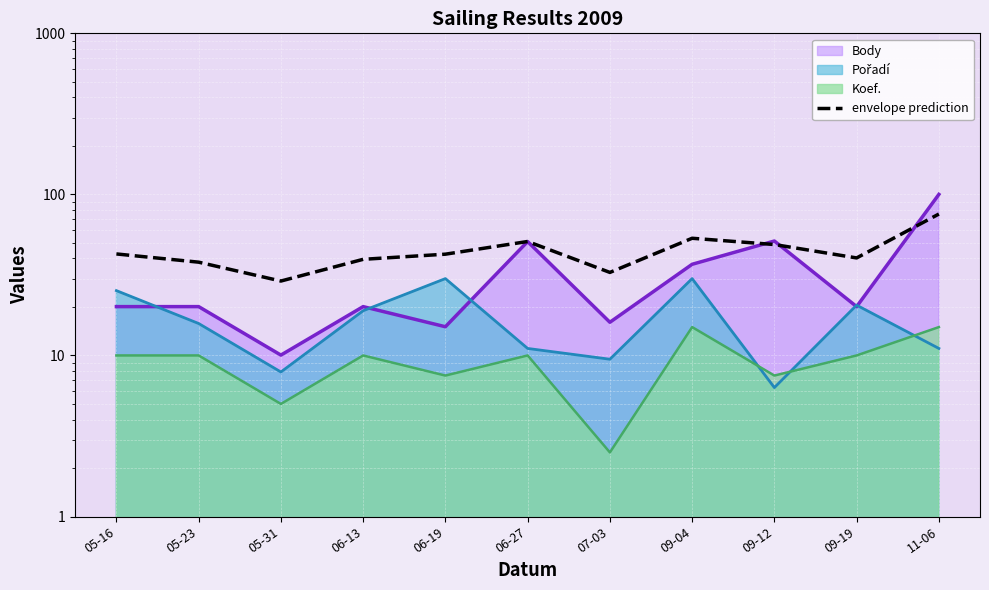

How many categories are shown in the chart?

11